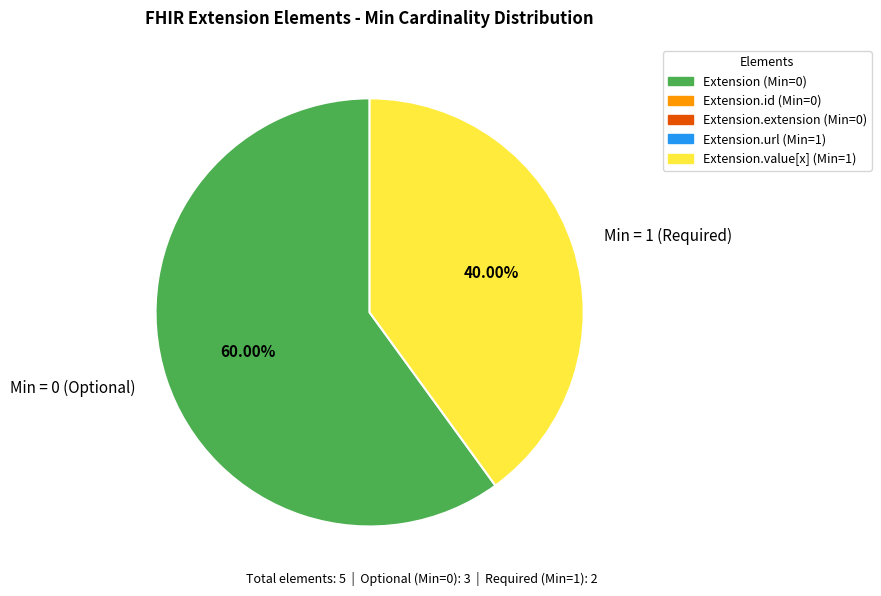

Does any single category account for the majority?

Yes